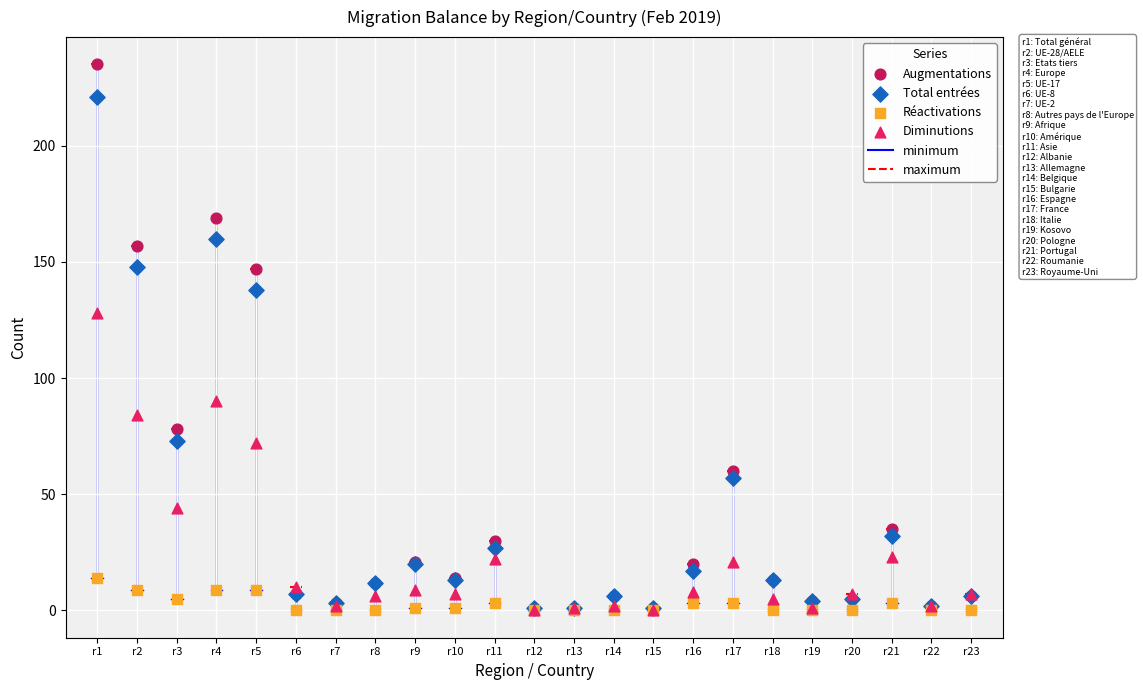

Which series has the largest Y range (max minus min)?

Augmentations